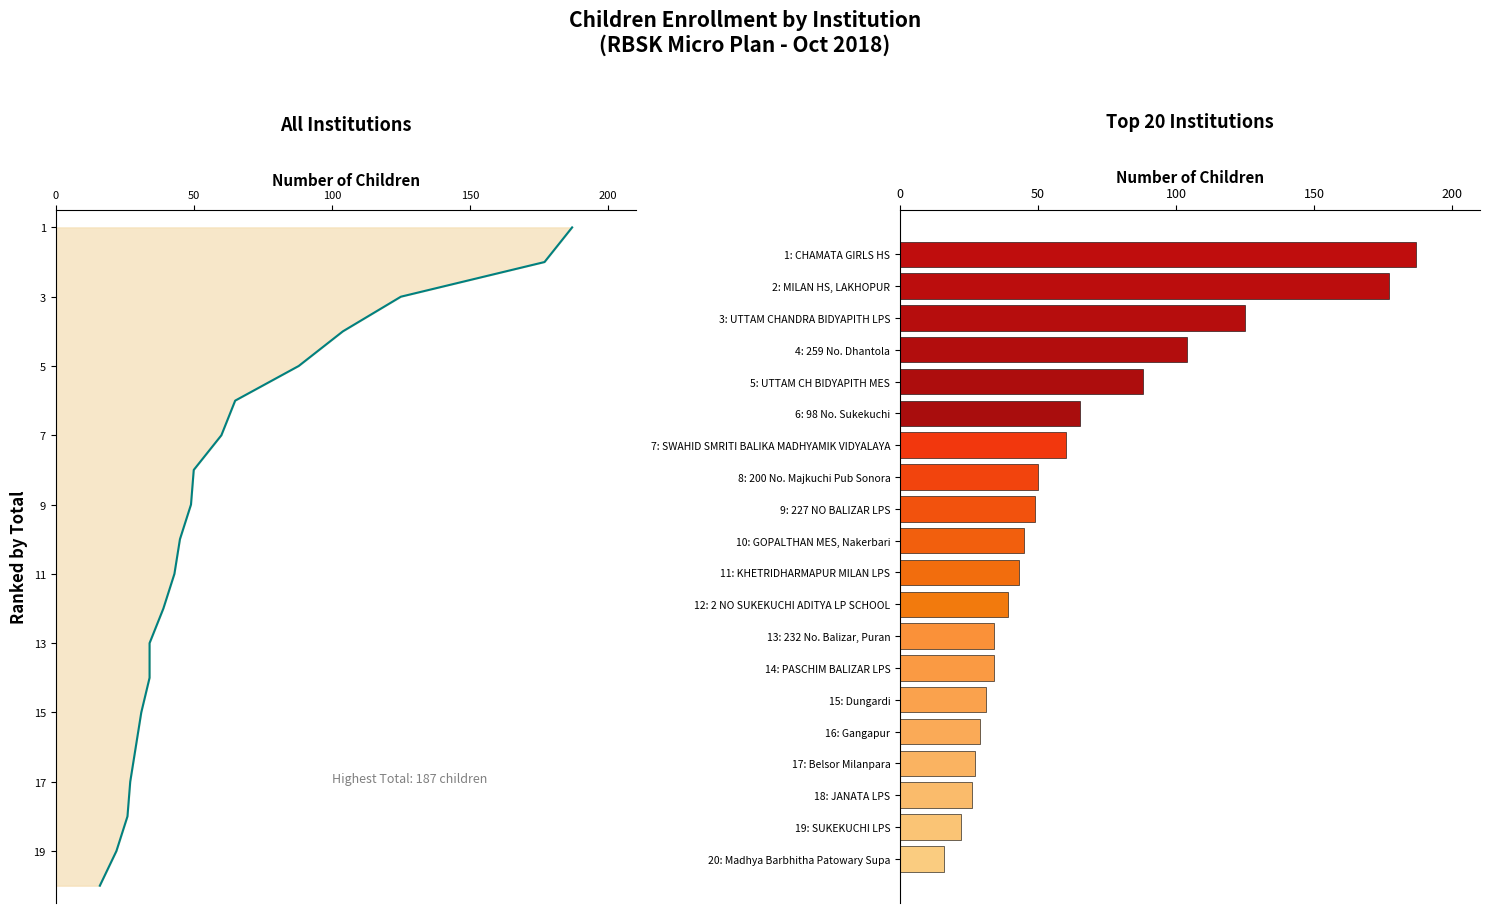

Reading left to right, extract all data points from this chart.

187	177	125	104	88	65	60	50	49	45	43	39	34	34	31	29	27	26	22	16